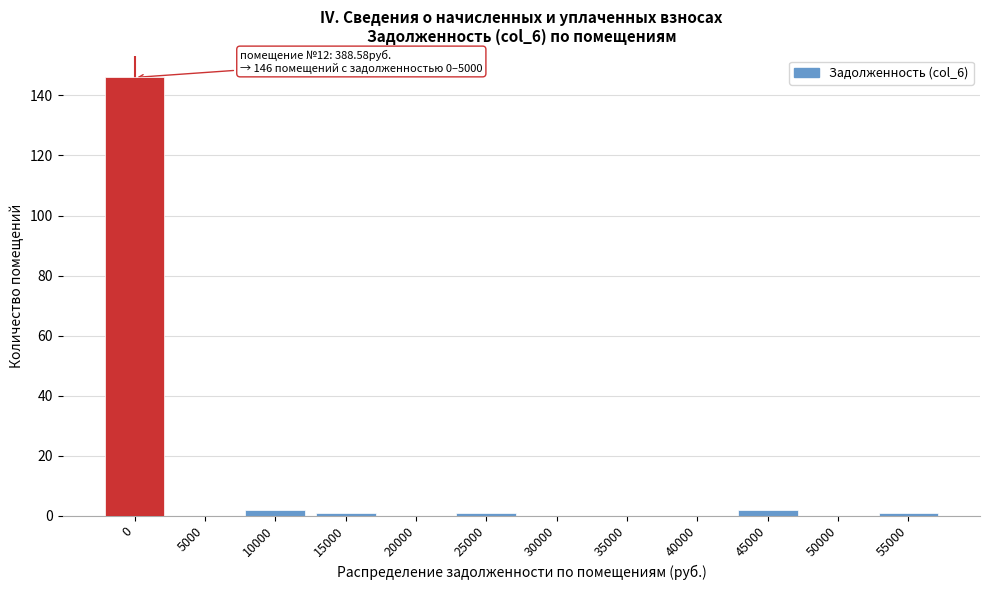

Reading left to right, extract all data points from this chart.

0=146	5000=0	10000=2	15000=1	20000=0	25000=1	30000=0	35000=0	40000=0	45000=2	50000=0	55000=1